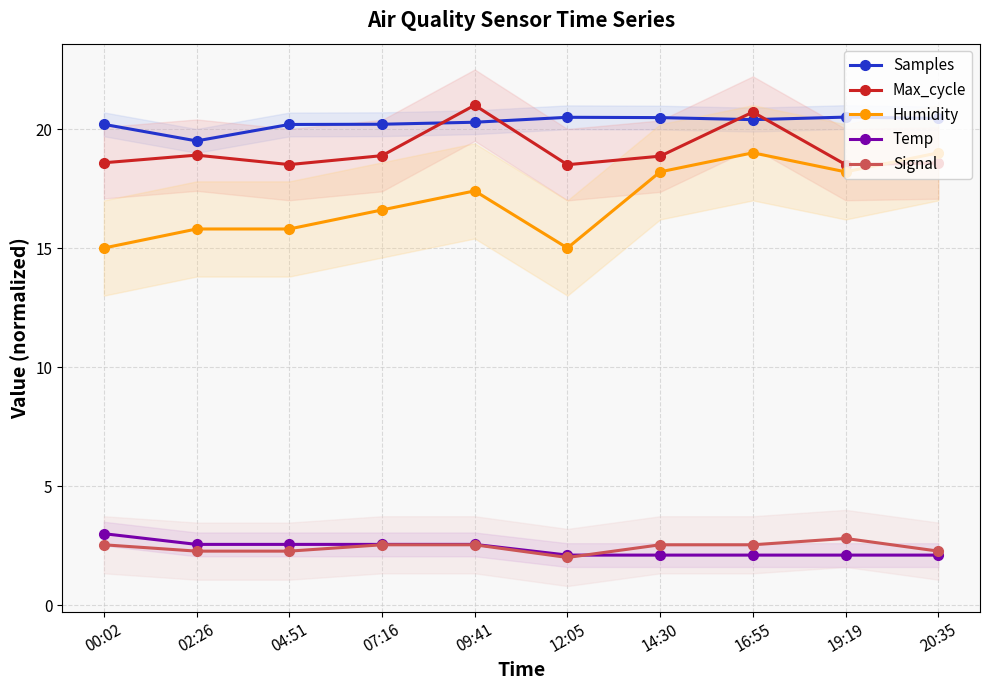

Rank the series at 16:55 from lowest to highest value.

Temp, Signal, Humidity, Samples, Max_cycle